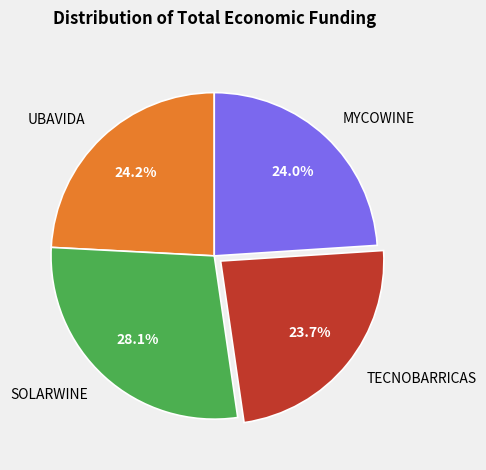

What percentage do UBAVIDA and TECNOBARRICAS together represent?

47.9%